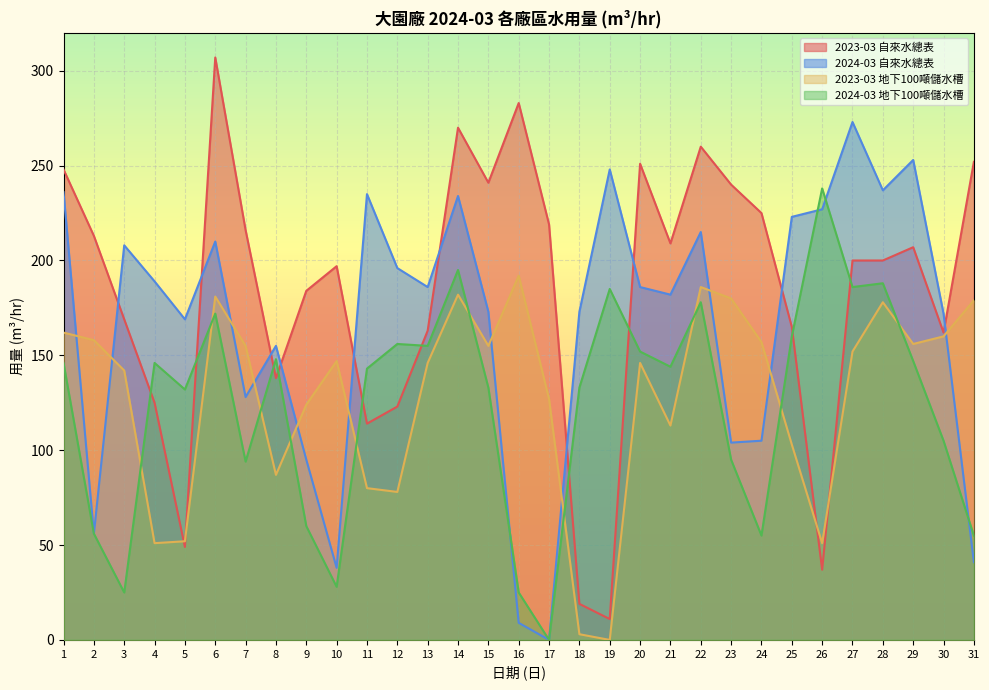

What is the greatest value displayed?

307